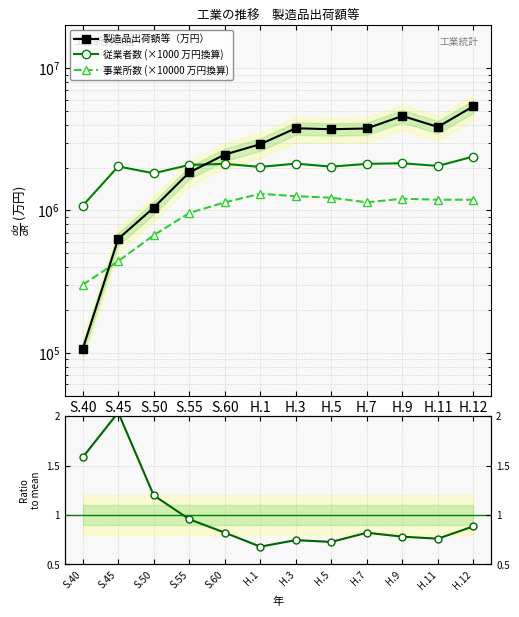

What is the label of the 1st point from the right?

H.12